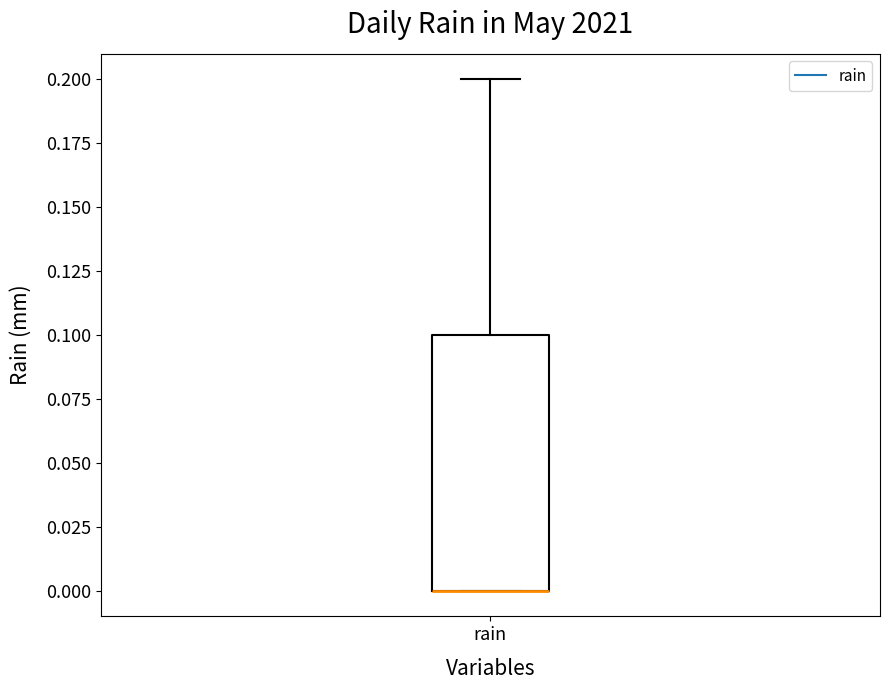

Where does the upper whisker of the box for rain end on the y-axis? The values are not printed on the chart, so give them approximately, as read against the axis.

0.2